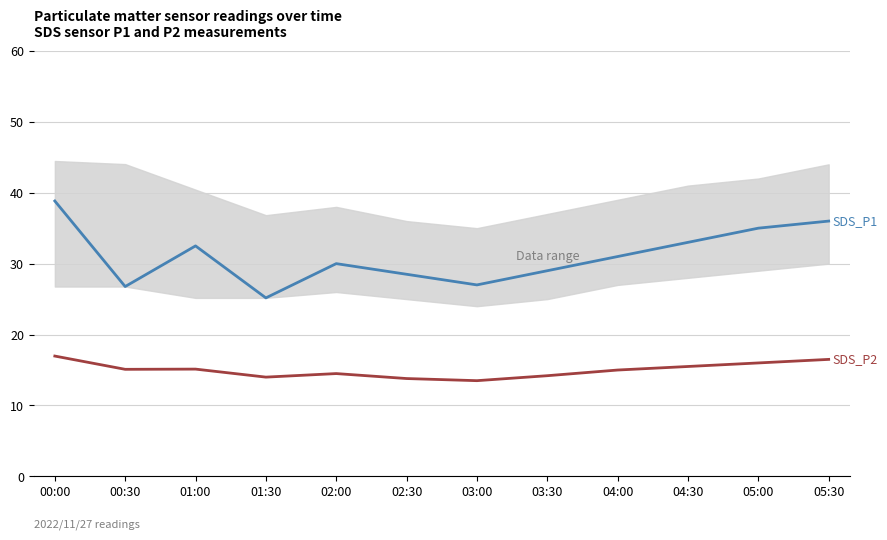

Rank the series by their average value, from highest to lowest.

SDS_P1, SDS_P2